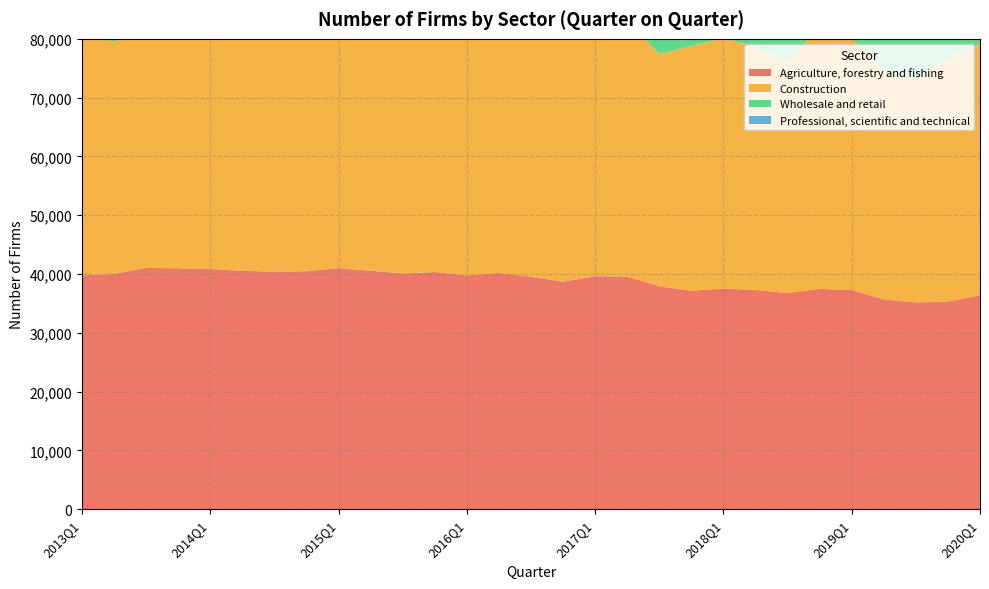

Reading left to right, list all the values displayed in this chart.

Agriculture, forestry and fishing: 2013Q1=39780	2013Q2=40020	2013Q3=41040	2013Q4=40980	2014Q1=40860	2014Q2=40540	2014Q3=40410	2014Q4=40480	2015Q1=41000	2015Q2=40560	2015Q3=40100	2015Q4=40340	2016Q1=39770	2016Q2=40190	2016Q3=39530	2016Q4=38700	2017Q1=39620	2017Q2=39570	2017Q3=37910	2017Q4=37170	2018Q1=37530	2018Q2=37300	2018Q3=36760	2018Q4=37480	2019Q1=37270	2019Q2=35690	2019Q3=35170	2019Q4=35320	2020Q1=36400
Construction: 2013Q1=41460	2013Q2=39450	2013Q3=42890	2013Q4=45900	2014Q1=43720	2014Q2=41900	2014Q3=41880	2014Q4=44940	2015Q1=45030	2015Q2=42420	2015Q3=42130	2015Q4=45150	2016Q1=43590	2016Q2=42710	2016Q3=42540	2016Q4=42810	2017Q1=44880	2017Q2=43470	2017Q3=39500	2017Q4=41600	2018Q1=42590	2018Q2=41320	2018Q3=39100	2018Q4=44650	2019Q1=42810	2019Q2=38820	2019Q3=37860	2019Q4=41160	2020Q1=42820
Wholesale and retail: 2013Q1=50410	2013Q2=48200	2013Q3=51820	2013Q4=55010	2014Q1=53140	2014Q2=50070	2014Q3=50400	2014Q4=53030	2015Q1=53370	2015Q2=49420	2015Q3=48500	2015Q4=51240	2016Q1=49360	2016Q2=47710	2016Q3=47210	2016Q4=47310	2017Q1=49270	2017Q2=47180	2017Q3=42900	2017Q4=44110	2018Q1=45180	2018Q2=44510	2018Q3=42540	2018Q4=47220	2019Q1=46020	2019Q2=41200	2019Q3=40670	2019Q4=42900	2020Q1=43640
Professional, scientific and technical: 2013Q1=34270	2013Q2=32430	2013Q3=35130	2013Q4=37440	2014Q1=35860	2014Q2=34060	2014Q3=33560	2014Q4=36040	2015Q1=36290	2015Q2=33630	2015Q3=32820	2015Q4=35030	2016Q1=33880	2016Q2=32400	2016Q3=31940	2016Q4=32180	2017Q1=33850	2017Q2=35600	2017Q3=33460	2017Q4=35740	2018Q1=37480	2018Q2=36200	2018Q3=34020	2018Q4=38700	2019Q1=37260	2019Q2=33620	2019Q3=33670	2019Q4=35970	2020Q1=37570